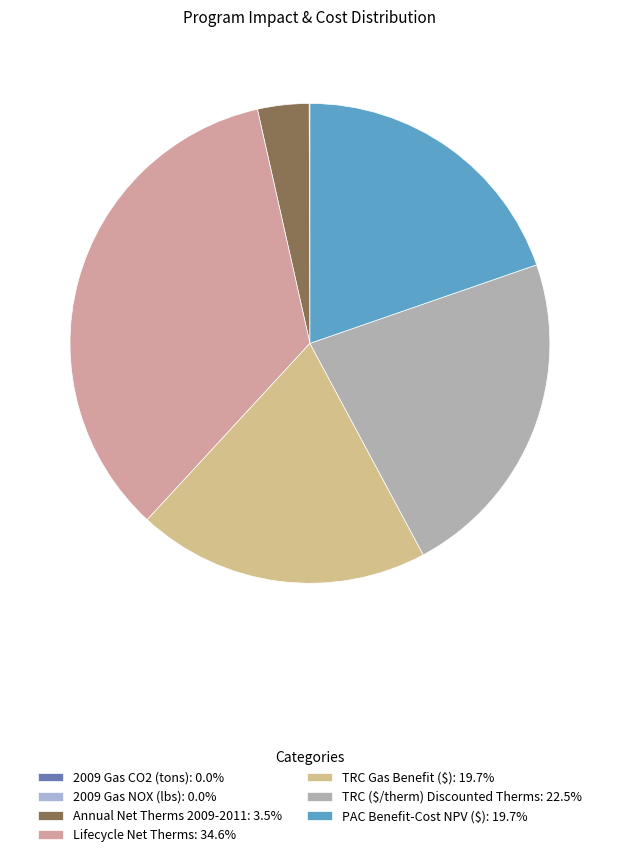

How many segments does this pie chart have?

7